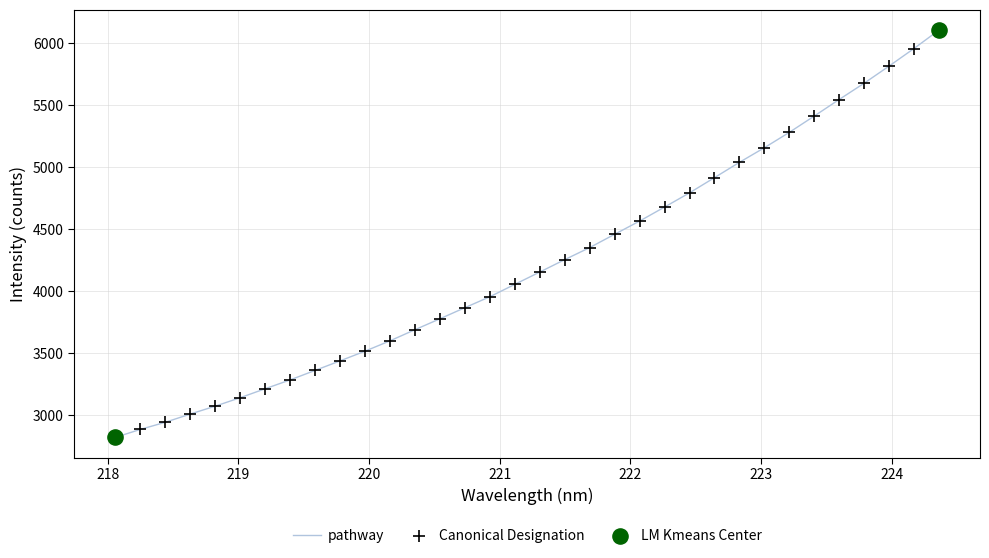

What is the minimum value shown in the chart?

2823.0